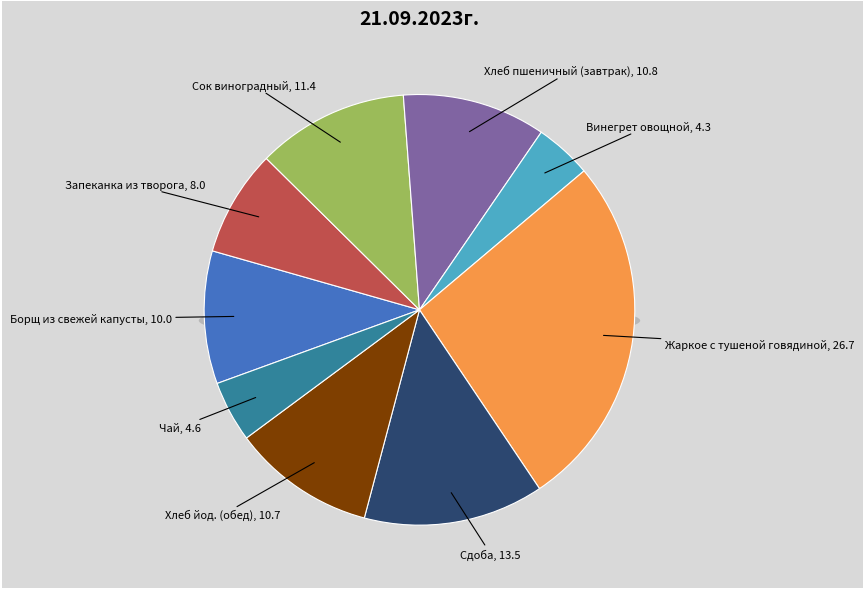

To the nearest percent, what portion does Хлеб йод. (обед) represent?

11%